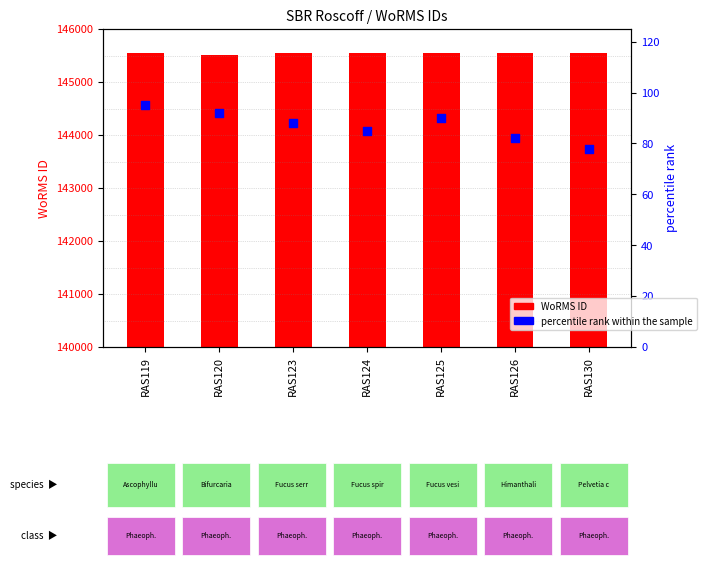

Which series has the largest total across all categories?

WoRMS ID